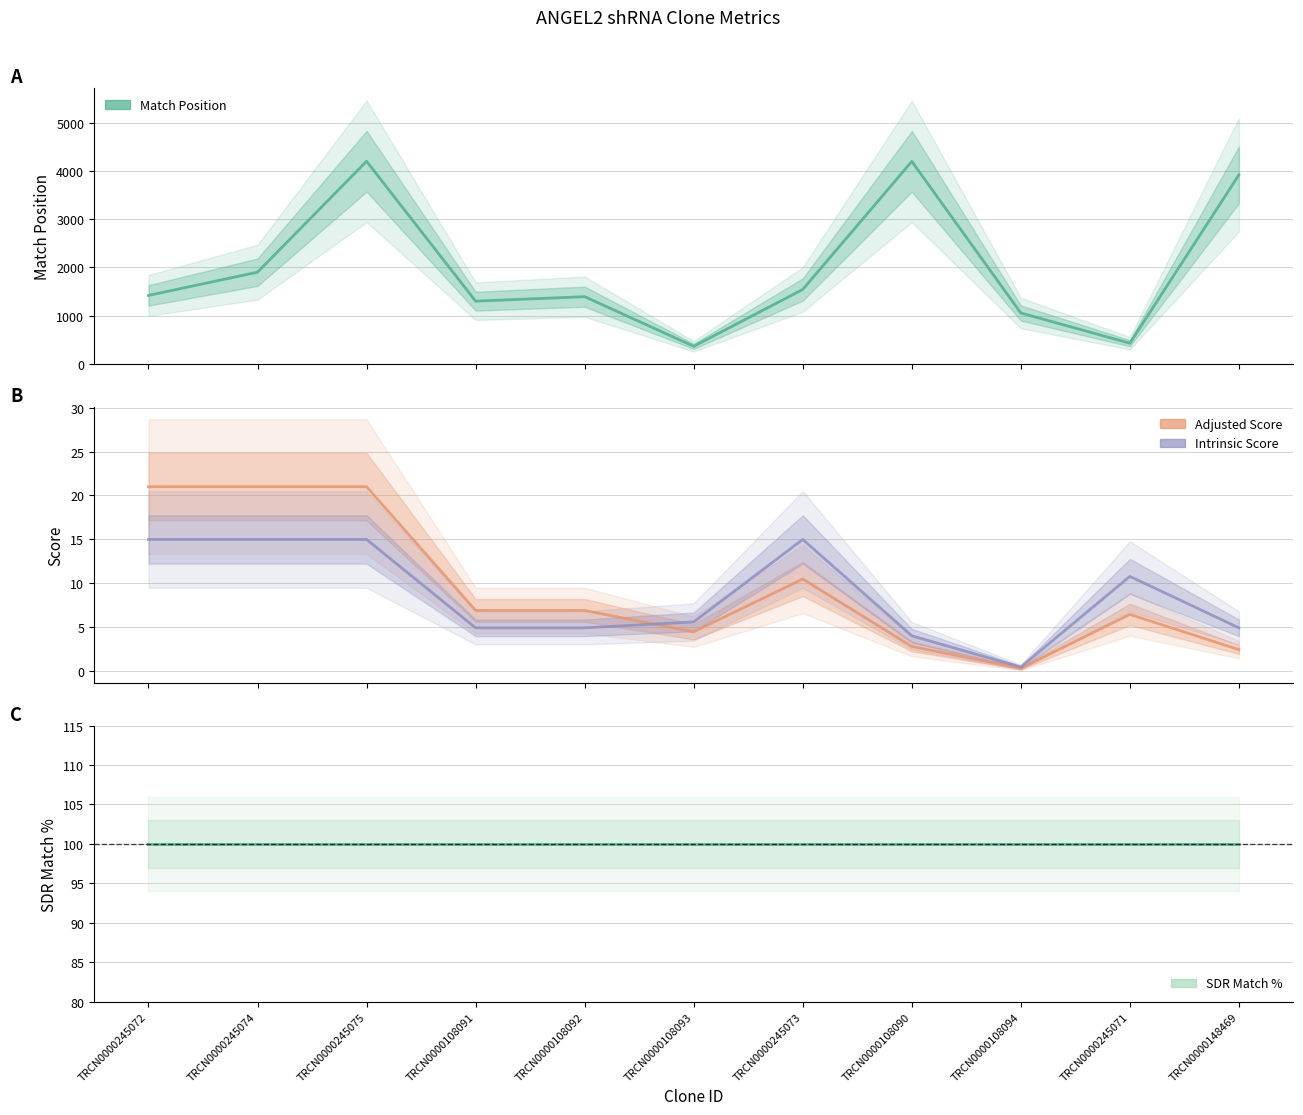

At which label does Intrinsic Score reach its minimum?

TRCN0000108094